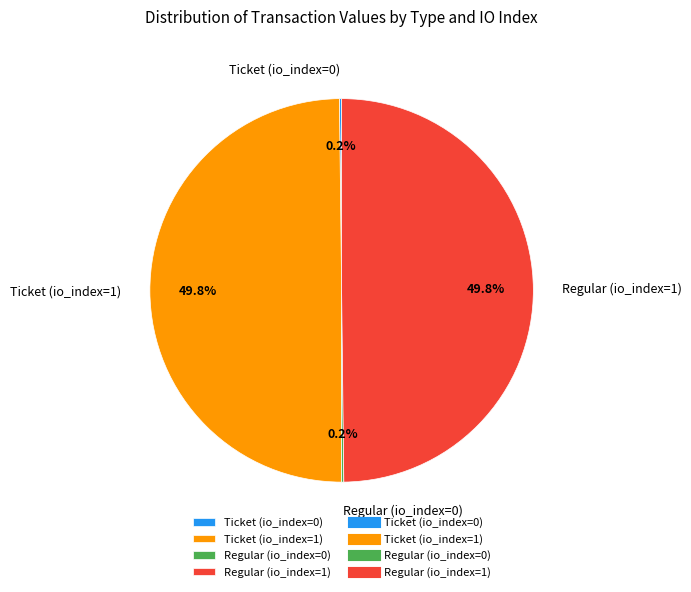

What percentage do Ticket (io_index=1) and Regular (io_index=1) together represent?

99.6%